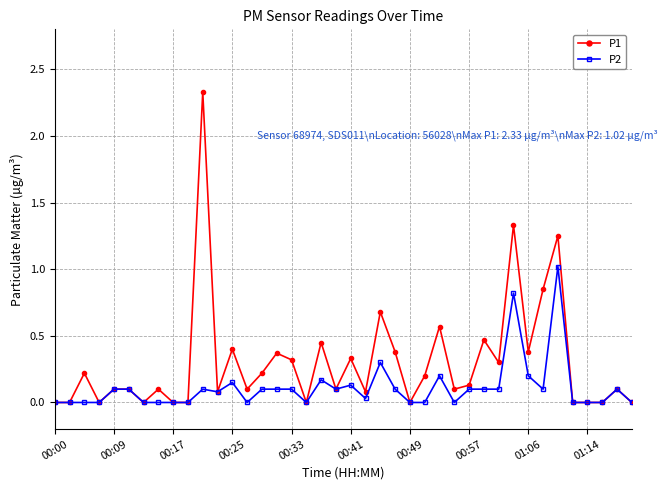

Which series has the largest total across all categories?

P1